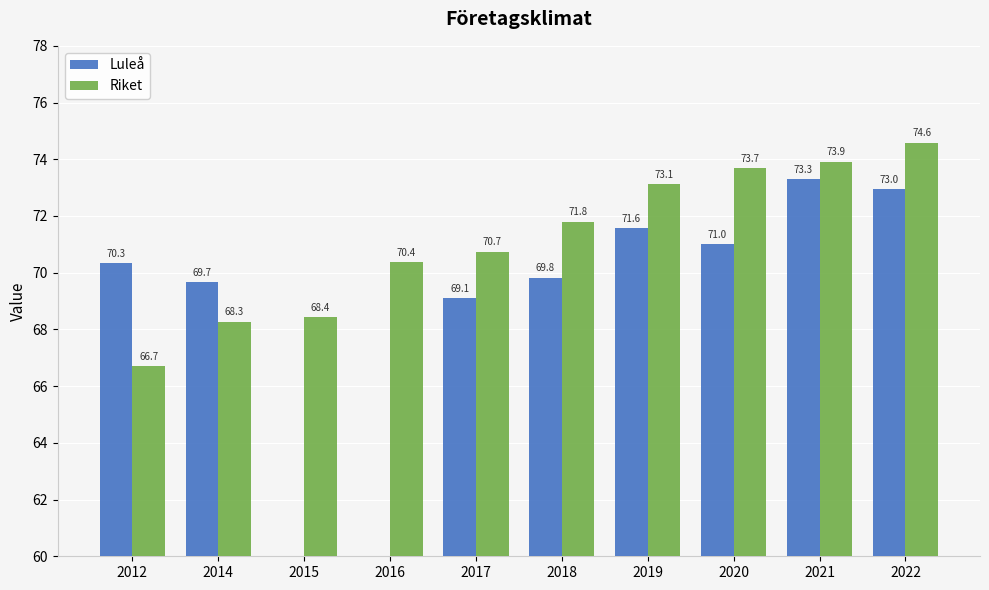

Does the chart contain any negative values?

No